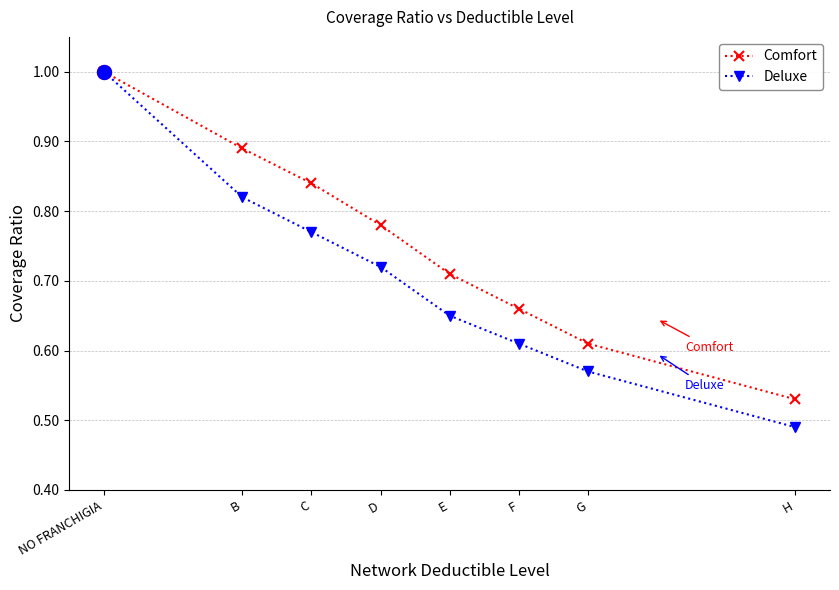

Rank the series at D from highest to lowest value.

Comfort, Deluxe